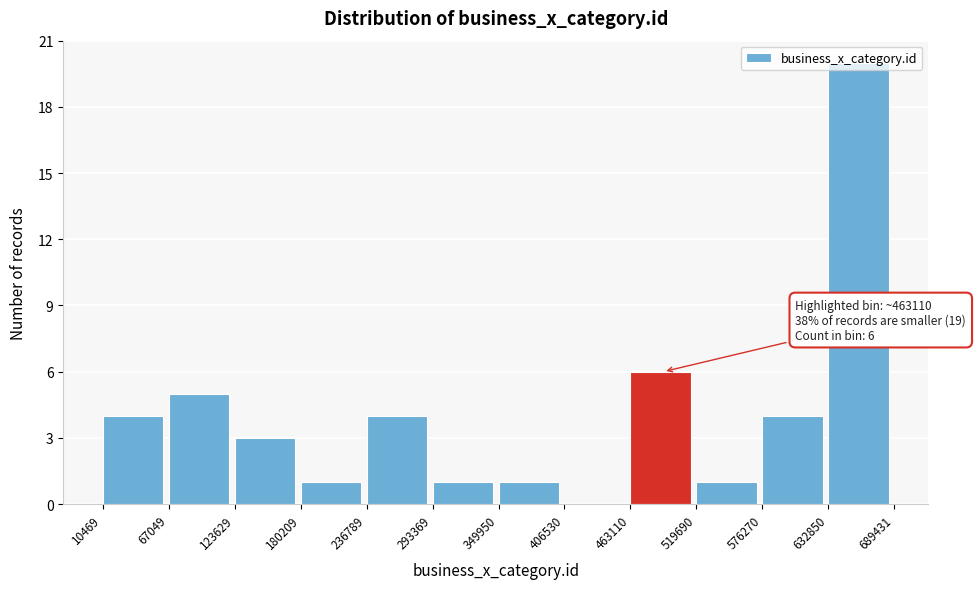

Over which range of the x-axis is the bar tallest?

632850 to 689431